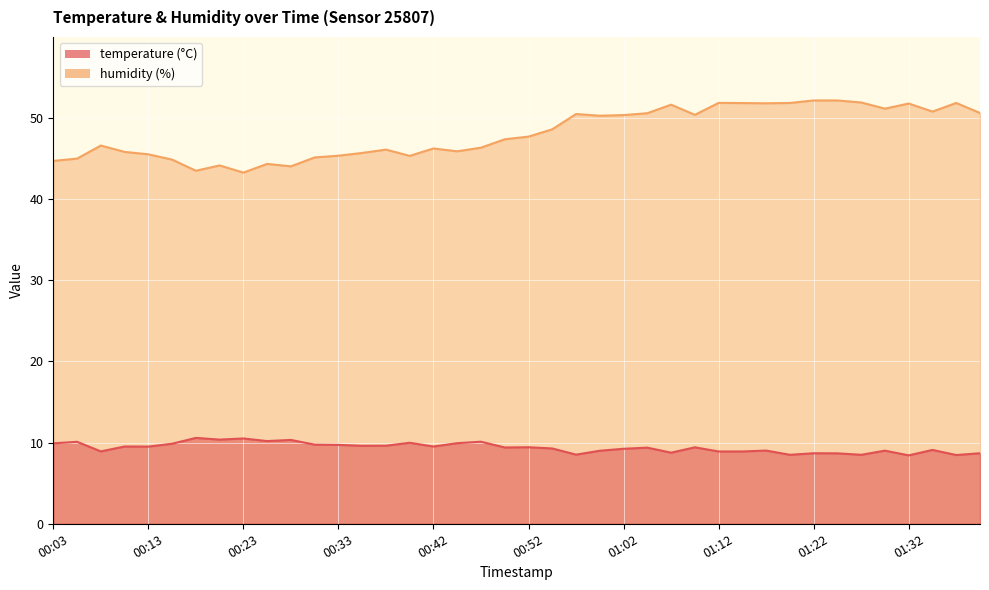

At which category does the chart reach its peak across all series?

01:22